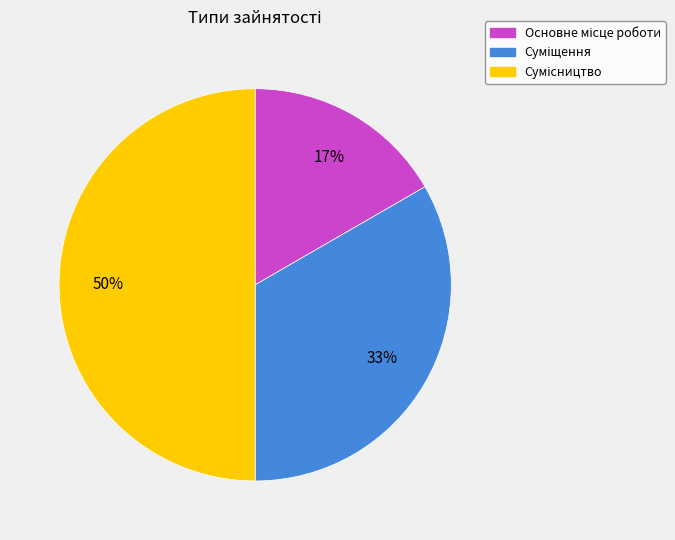

To the nearest percent, what is the difference between the largest and smallest slice percentages?

33%